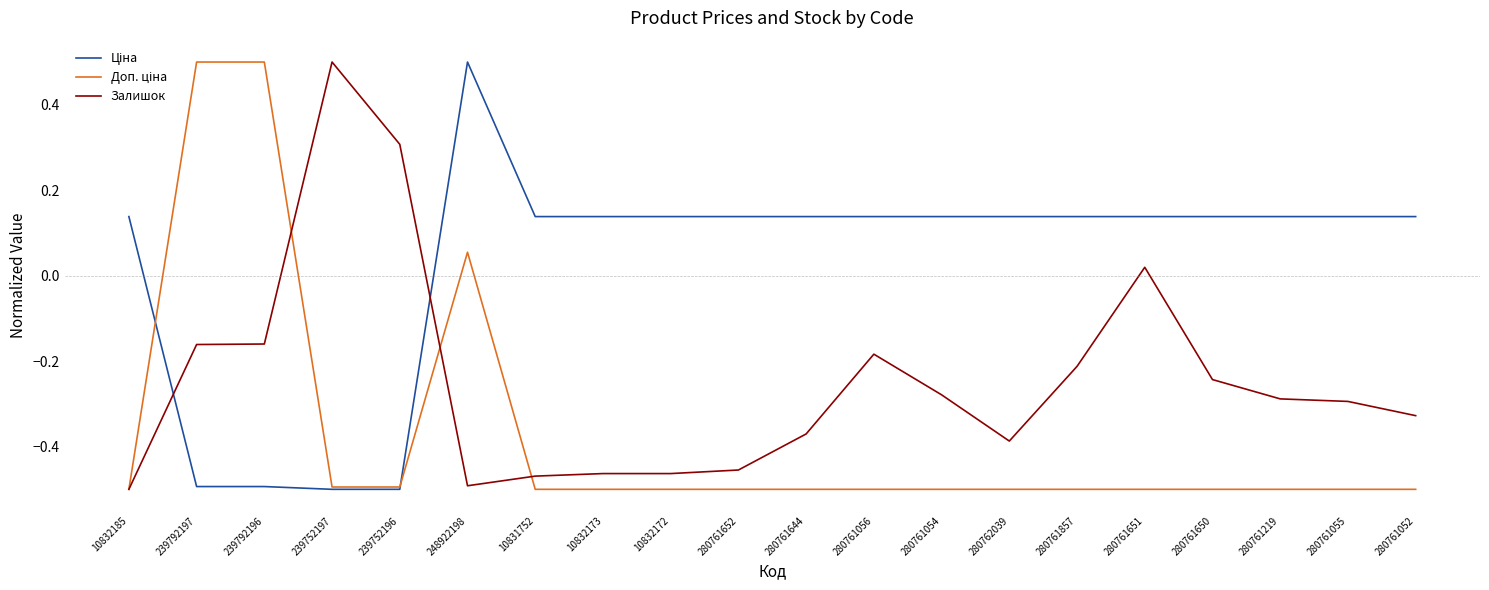

The Залишок series shows -0.5 at 248922198. True or false?

True